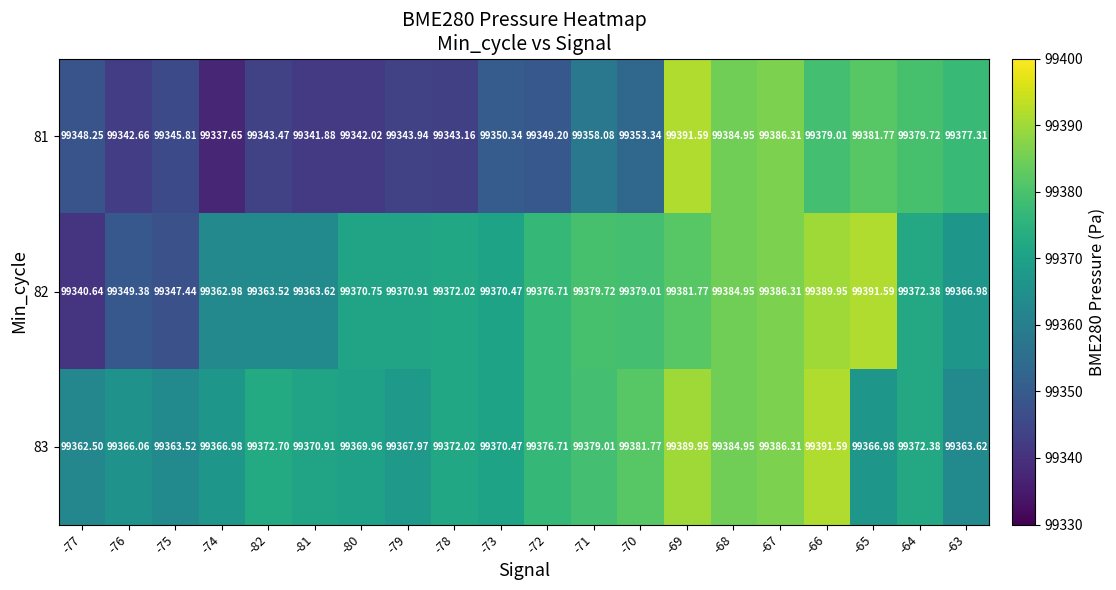

What is the greatest value displayed?

99391.6